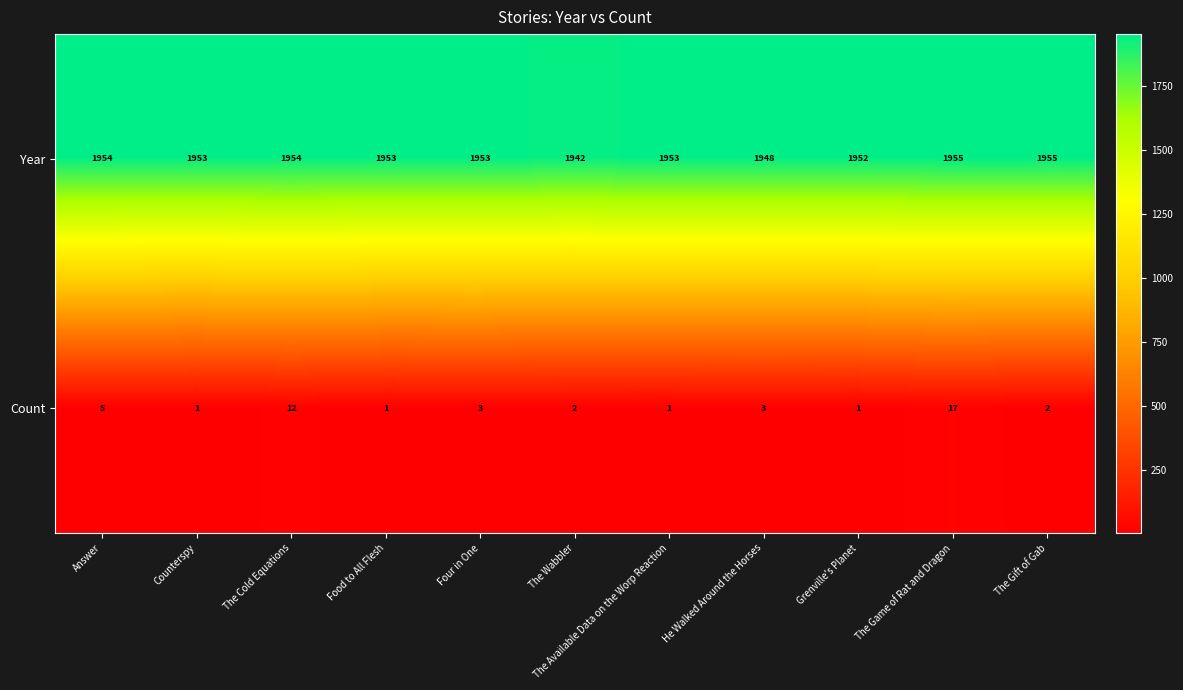

List the series in order of their overall mean, highest first.

Year, Count